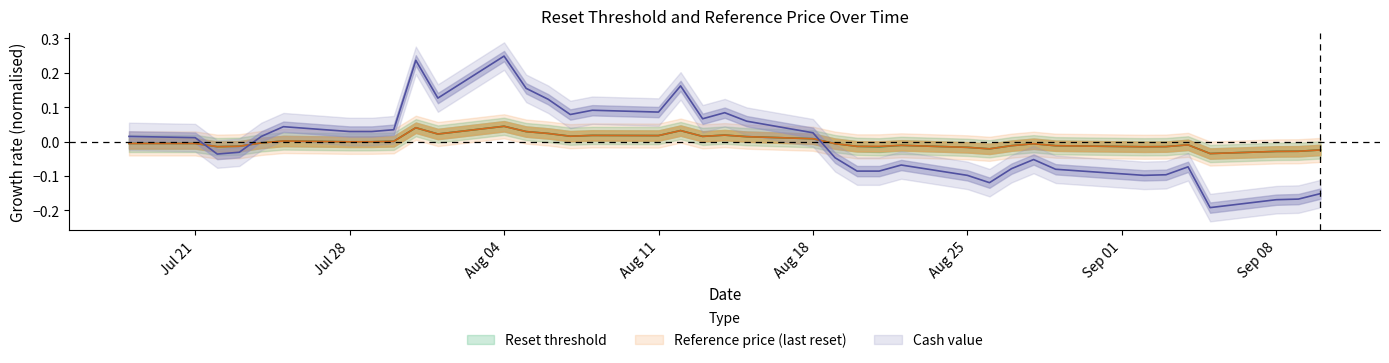

What is the label of the 5th point from the left?

Aug 18